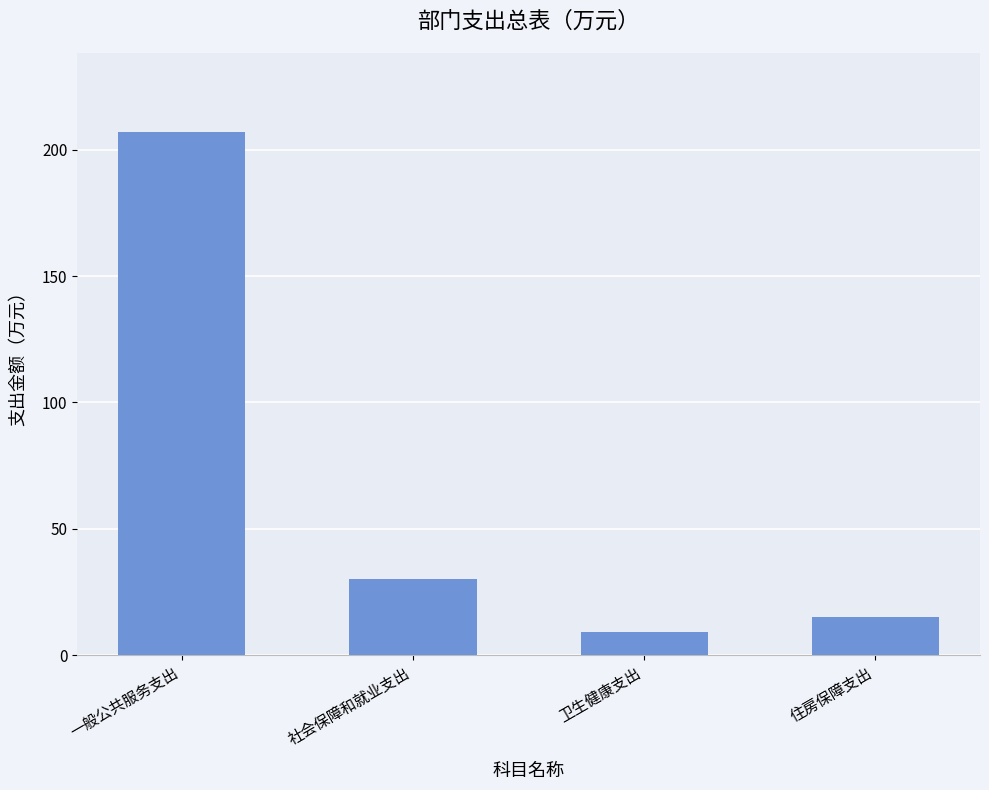

What is the ratio of the value at 卫生健康支出 to the value at 住房保障支出?

0.6